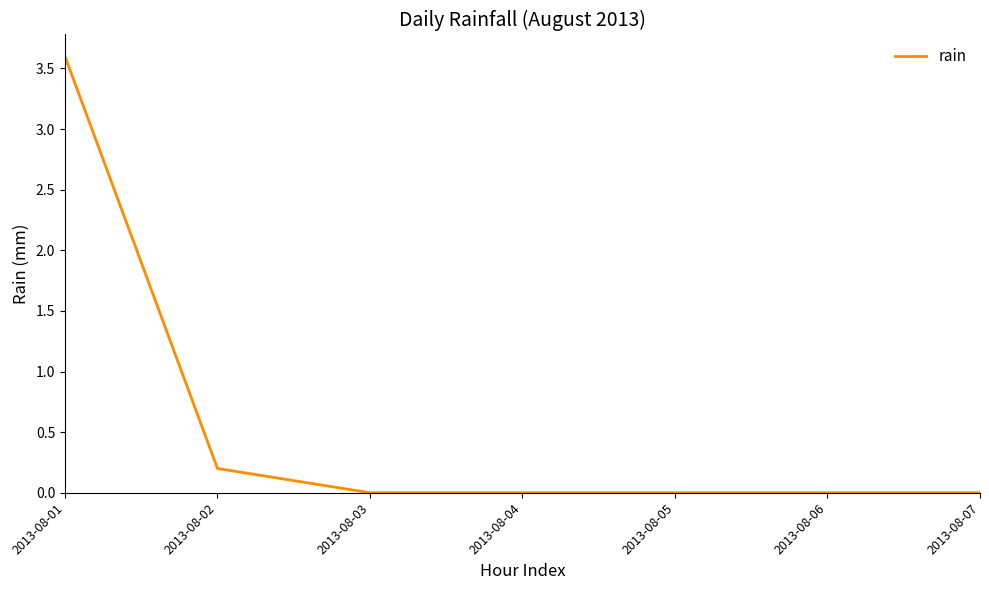

What is the greatest value displayed?

3.6